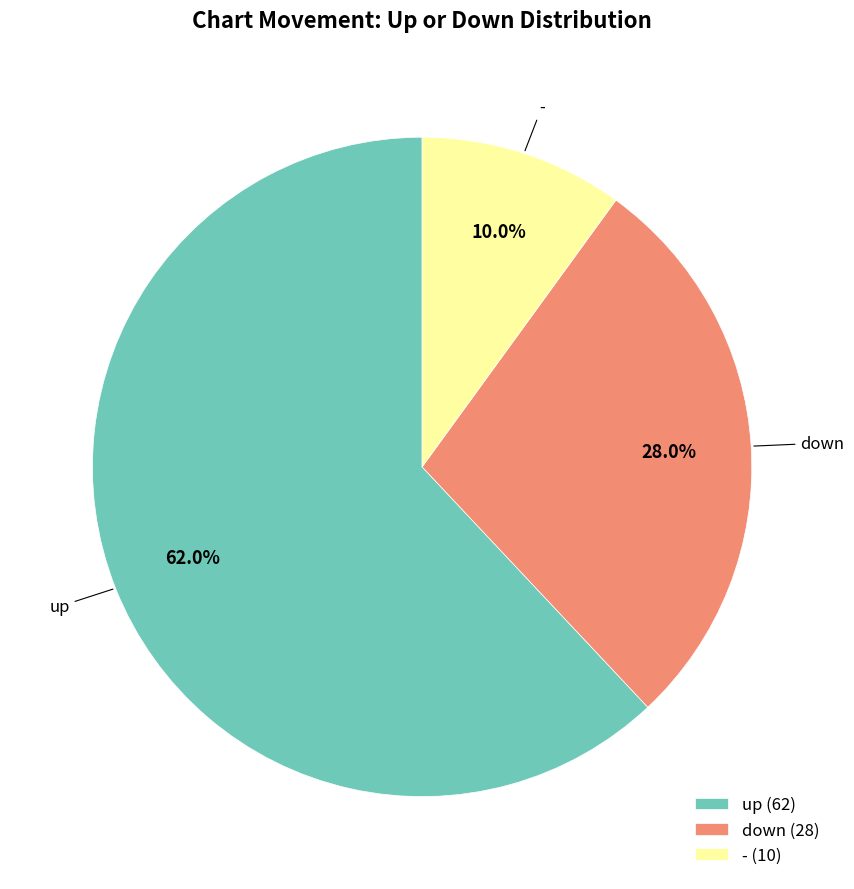

What is the ratio of the value at down to the value at -?

2.8